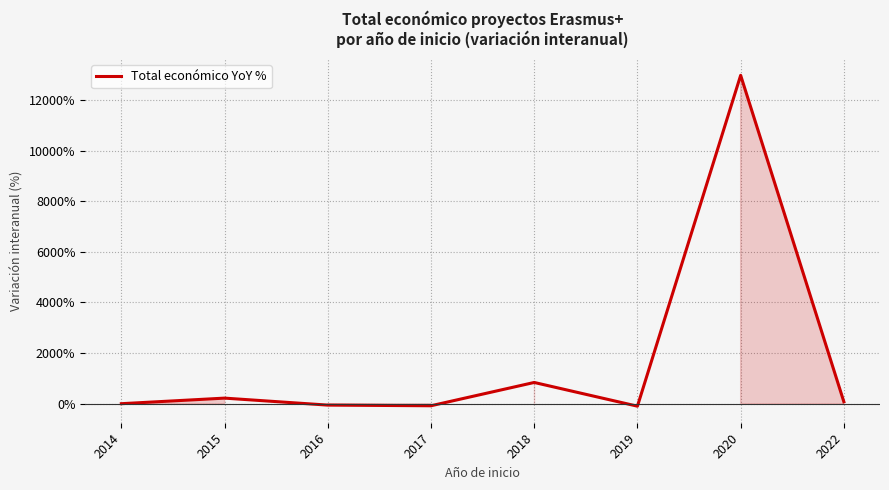

How many categories are shown in the chart?

8